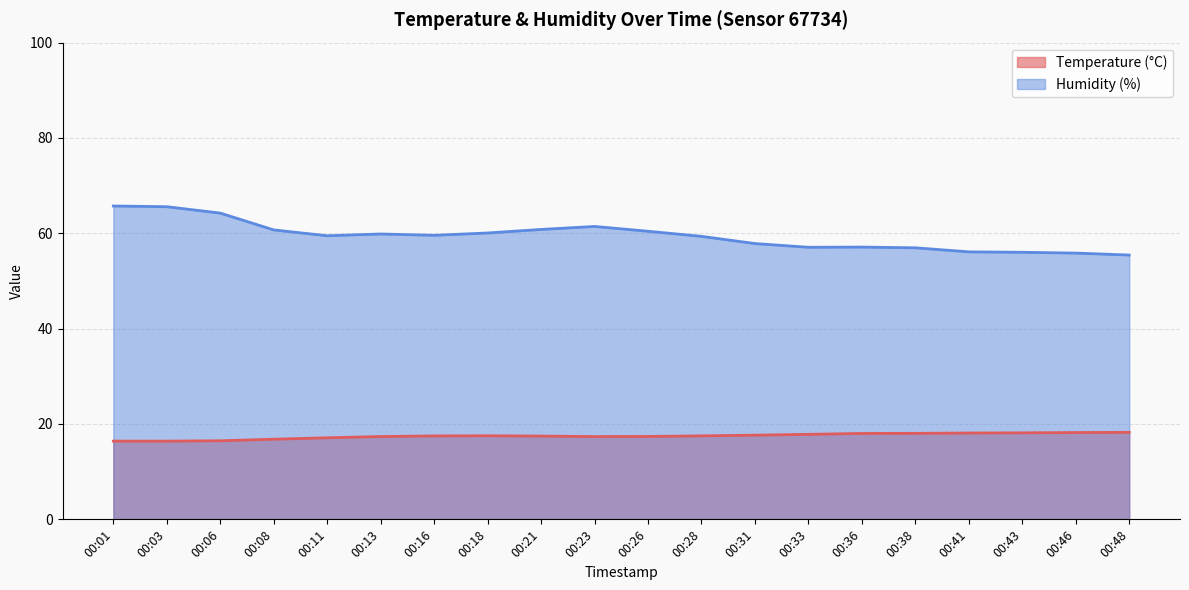

Which series has the largest range (max minus min)?

Humidity (%)